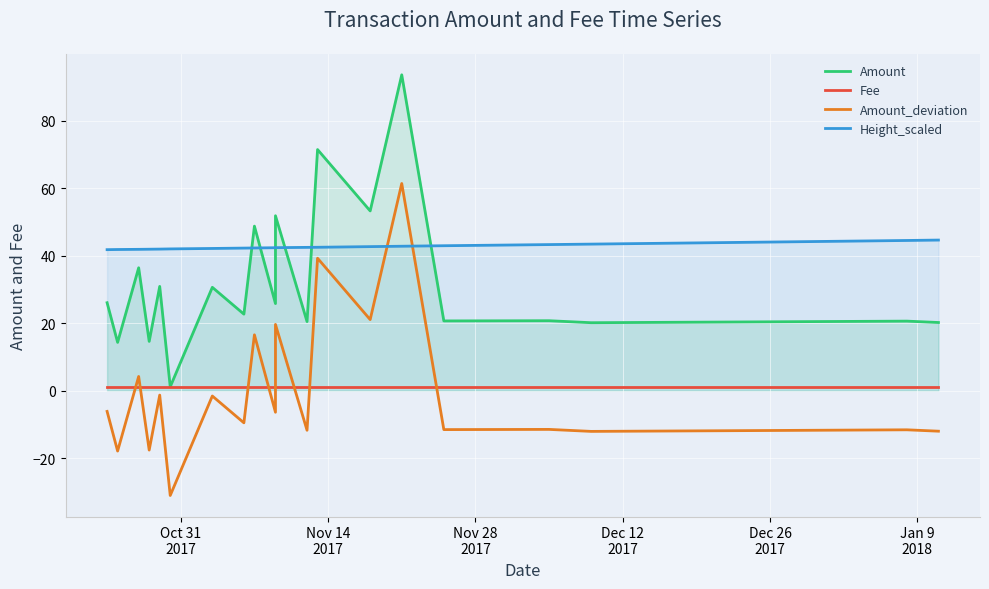

What is the greatest value displayed?

93.6